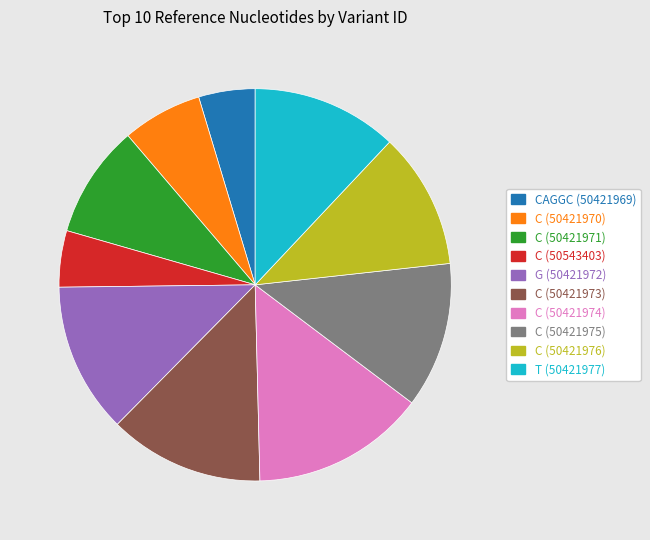

Is there any slice that represents more than half of the pie?

No